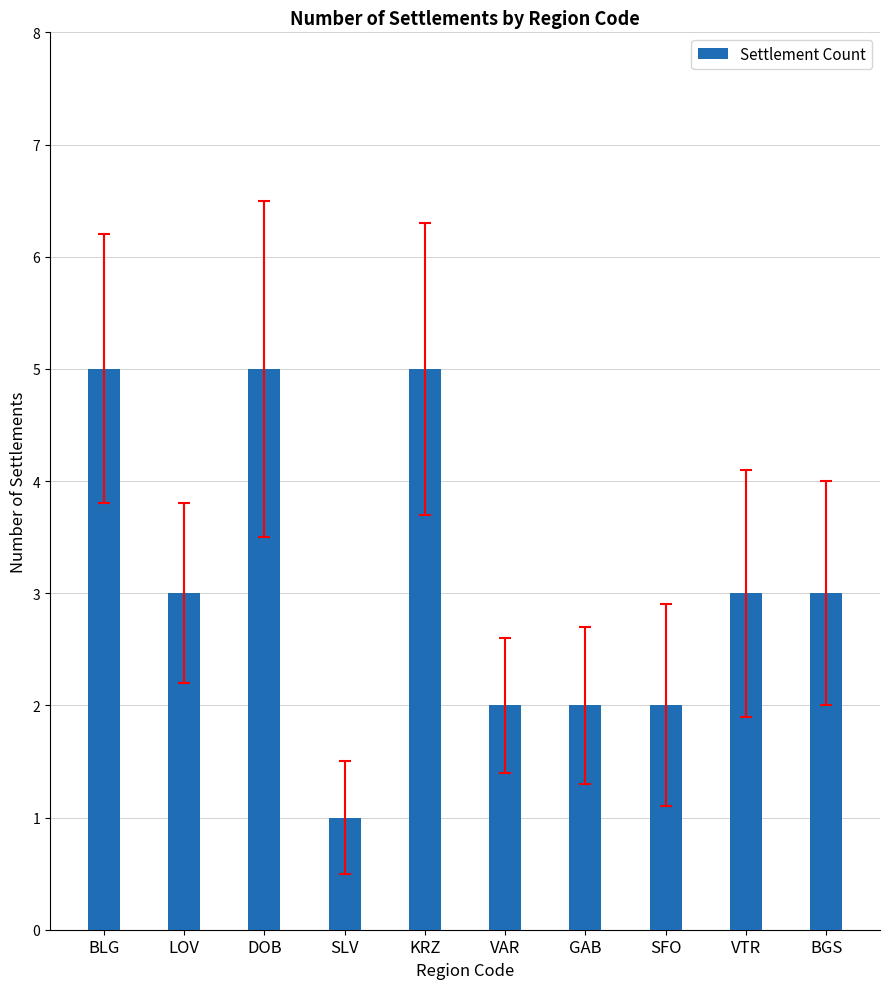

What value does the data have at KRZ?

5